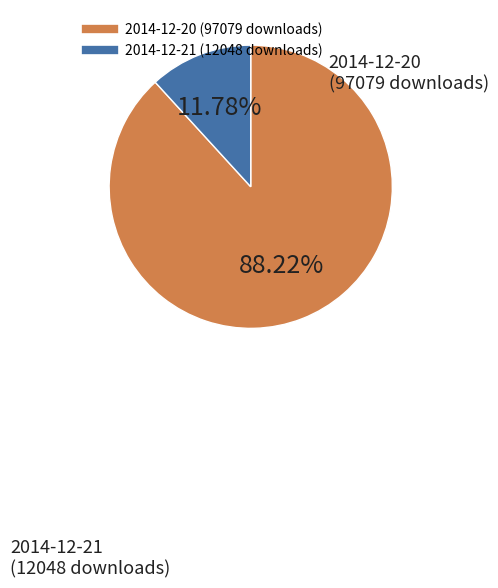

The 2014-12-20 (97079 downloads) slice represents 88% of the pie. True or false?

True